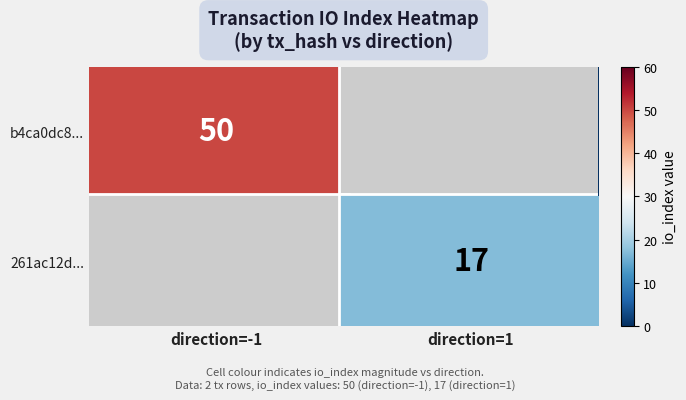

The b4ca0dc8... series shows 89 at direction=-1. True or false?

False